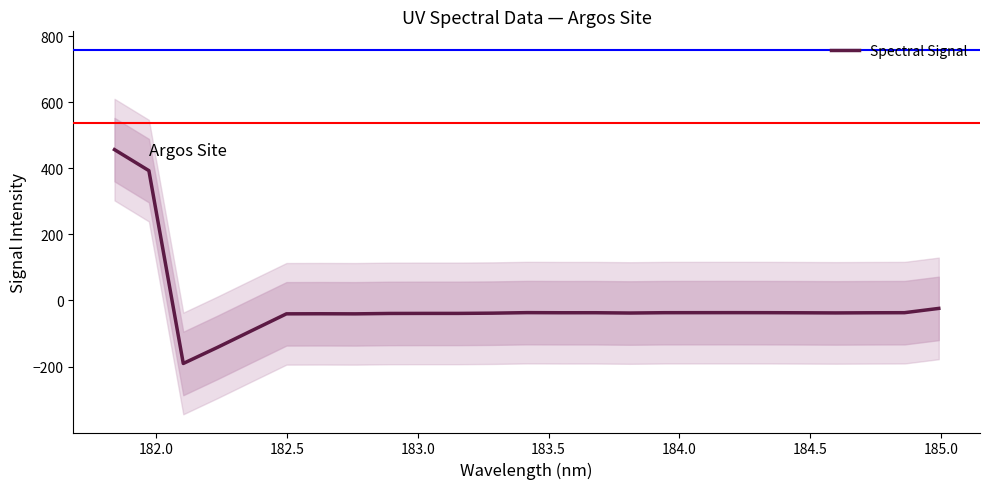

Is this an area chart (filled region under the line)?

No